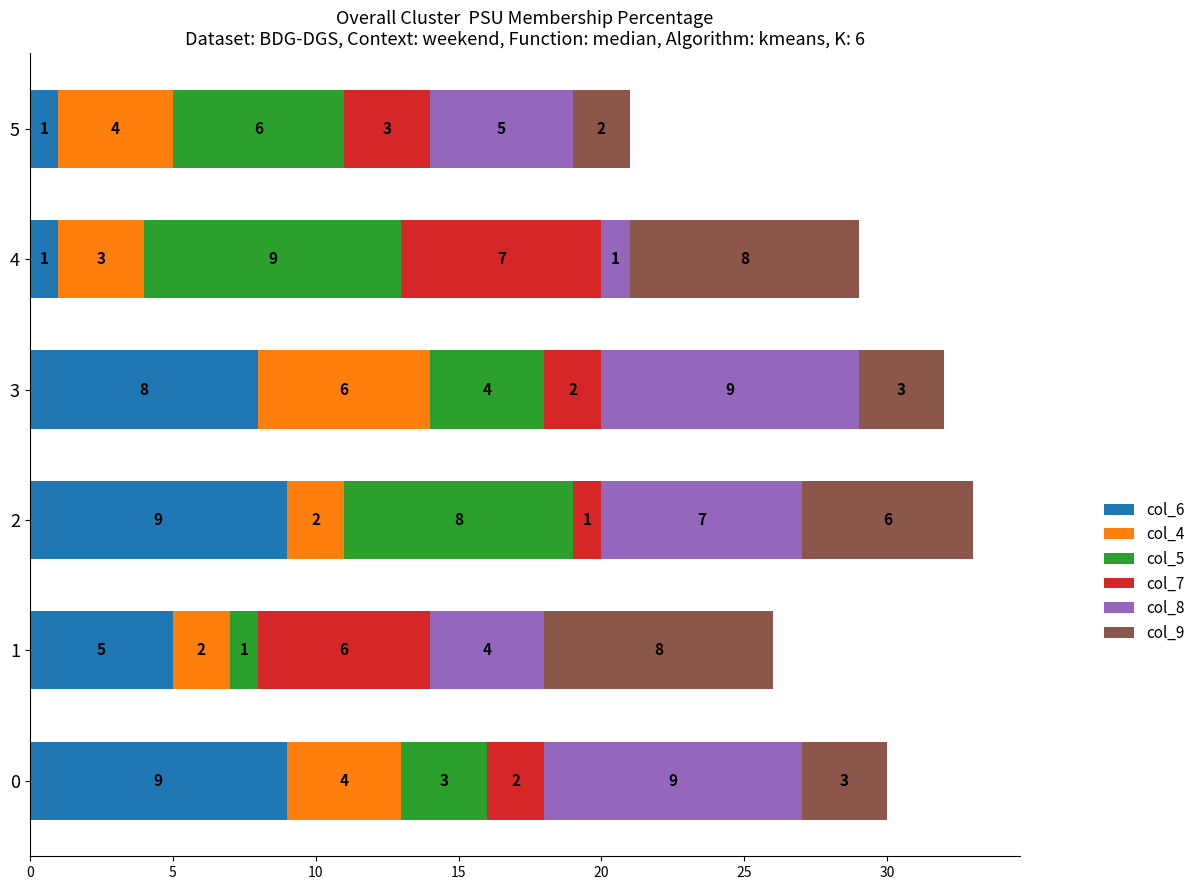

The col_6 series shows 8 at 3. True or false?

True